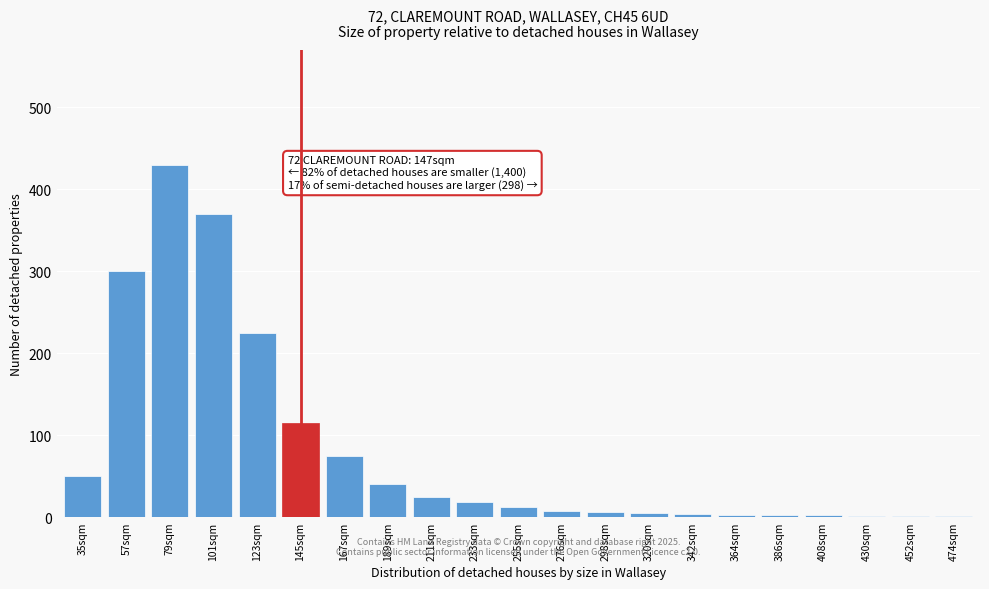

The chart shows a value of 21 at 167sqm. True or false?

False